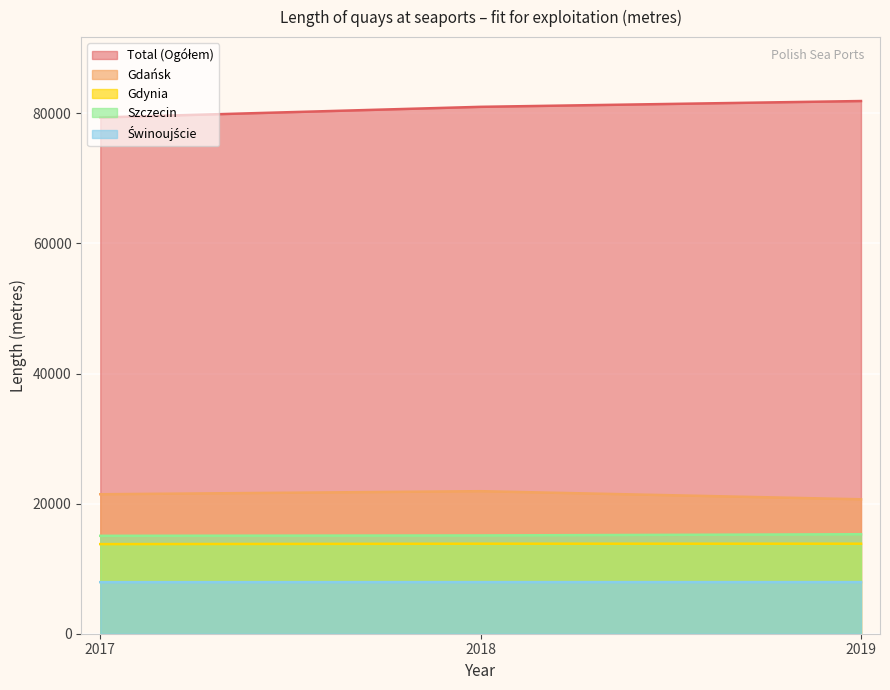

Reading left to right, transcribe all the data shown in this chart.

Total (Ogółem): 2017=79359	2018=80997	2019=81888
Gdańsk: 2017=21441	2018=21911	2019=20667
Gdynia: 2017=13775	2018=13837	2019=13837
Szczecin: 2017=15049	2018=15107	2019=15296
Świnoujście: 2017=7924	2018=7935	2019=7934